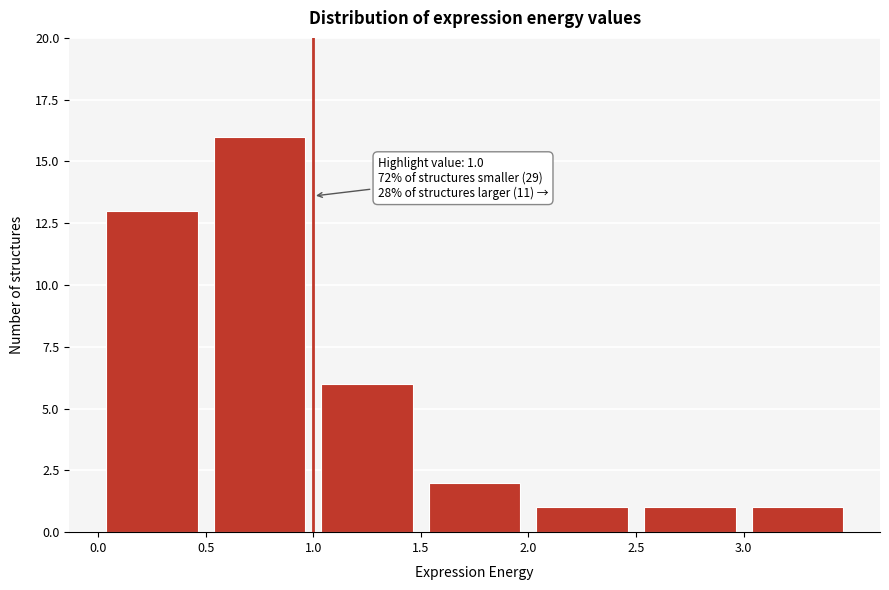

Over which range of the x-axis is the bar tallest?

0.5 to 1.0